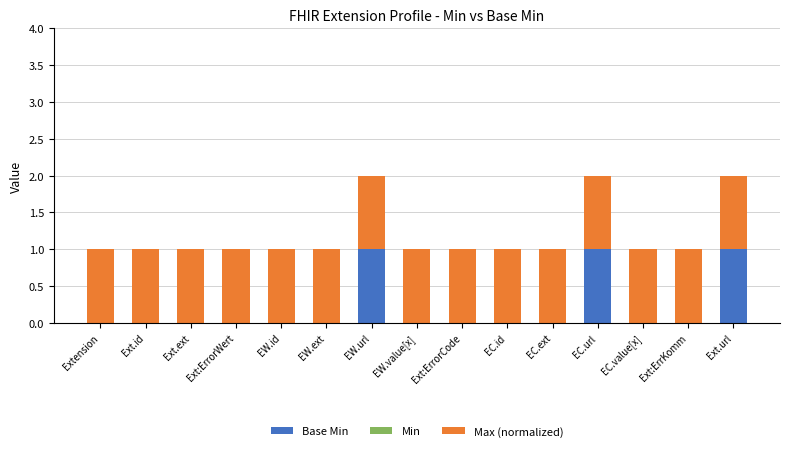

What is the spread (max minus min) of values at EC.value[x]?

1